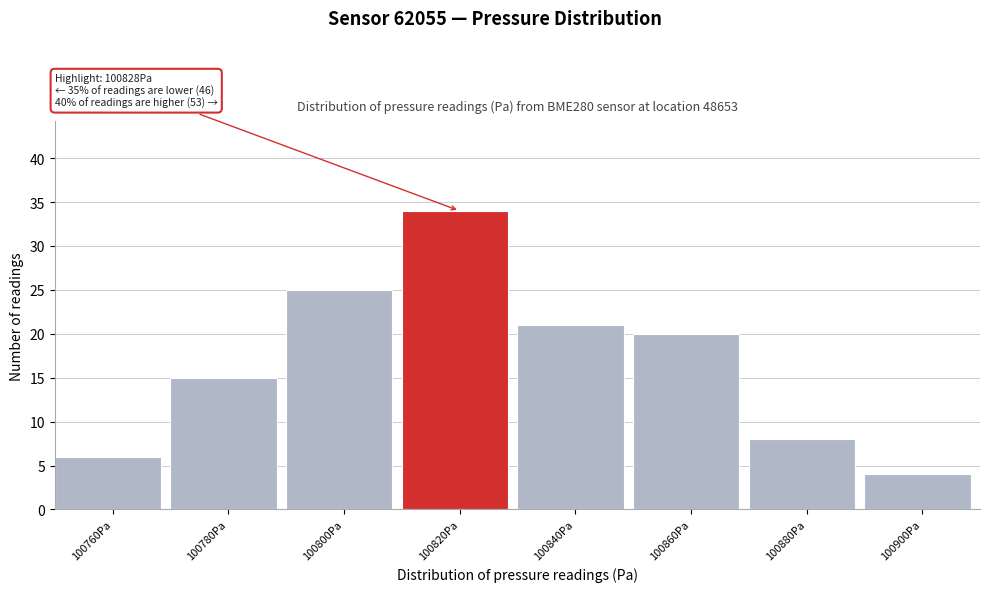

Reading right to left, list all the values displayed in this chart.

4	8	20	21	34	25	15	6